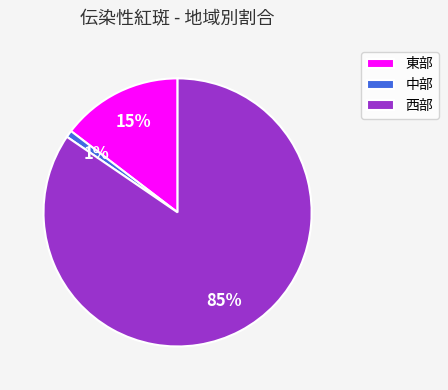

The 東部 slice represents 15% of the pie. True or false?

True